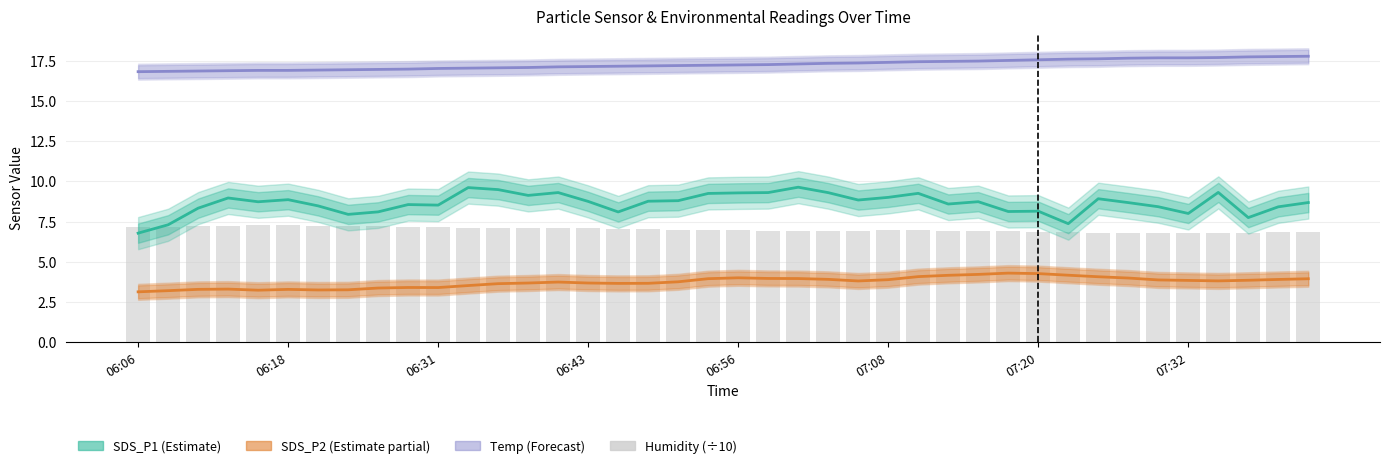

What is the lowest value of the Humidity (÷10) series?

6.8